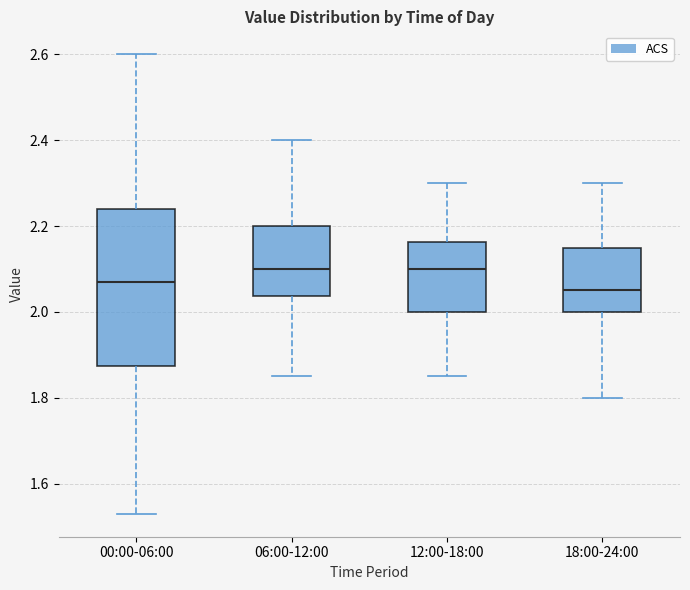

Which box's median line is the lowest?

18:00-24:00